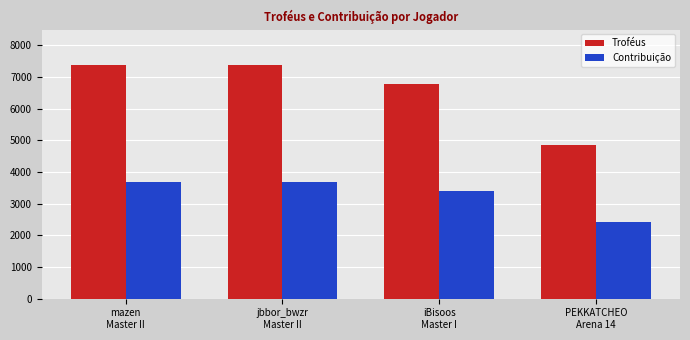

What is the total value across all series at mazen
Master II?

11083